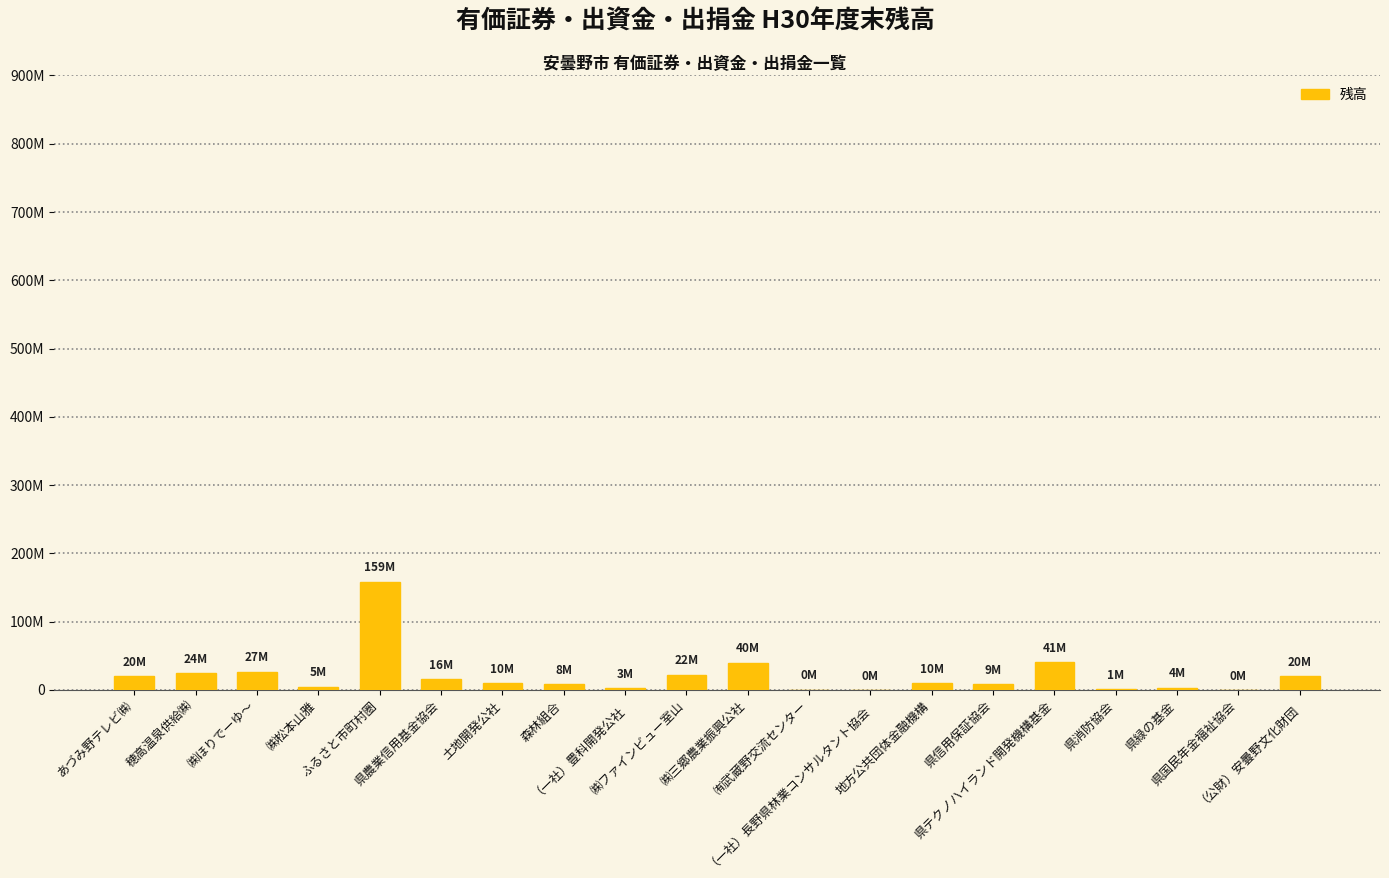

What is the difference between the second highest and minimum values?

41082000